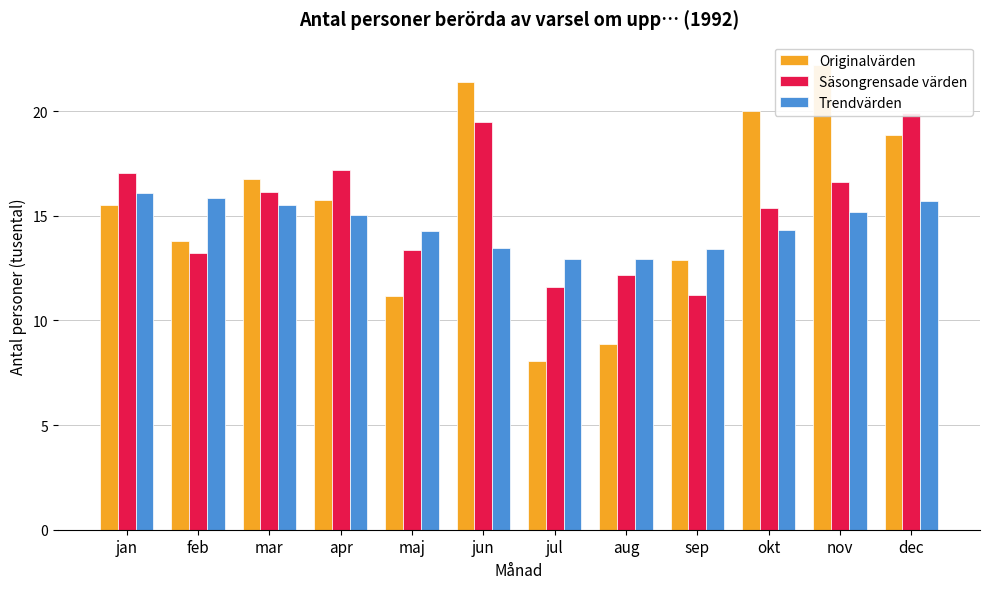

What is the label of the 12th bar from the right?

jan